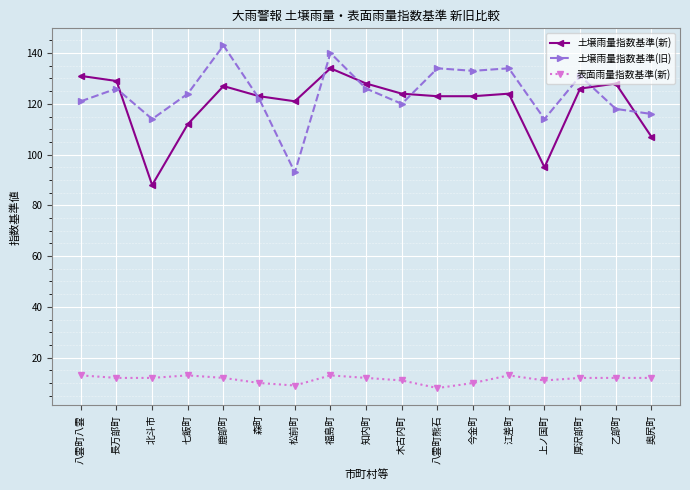

True or false: 土壌雨量指数基準(旧) has more than 2 interior local peaks.

True